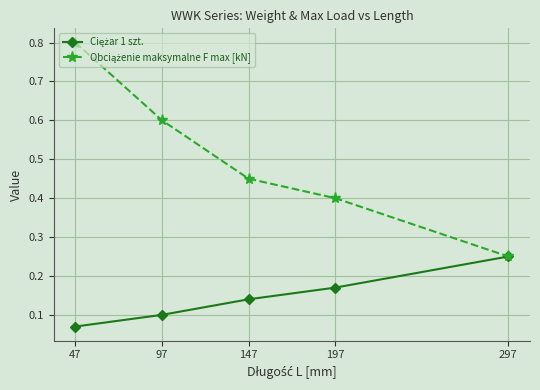

Which category has the lowest value across all series?

47